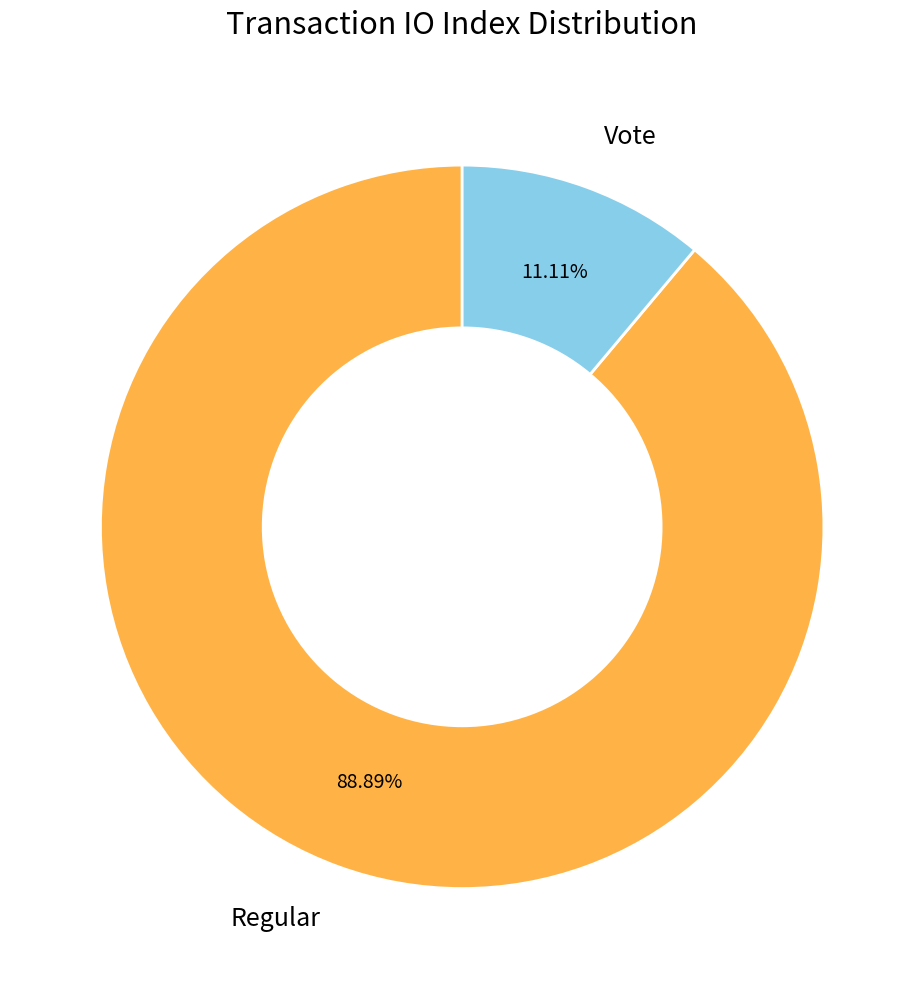

Which category has the biggest portion of the pie?

Regular